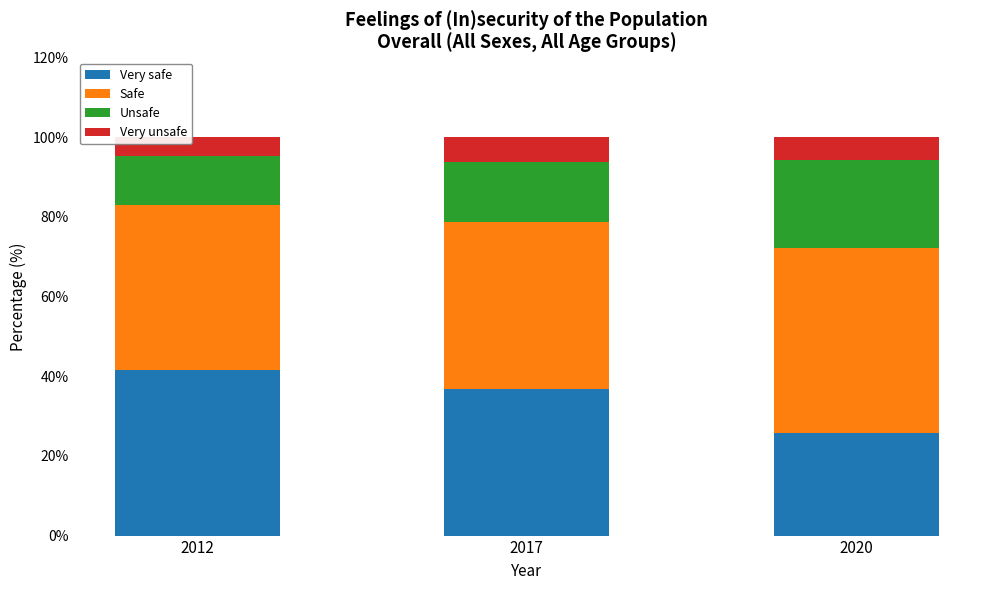

Which category has the highest value in the Very safe series?

2012